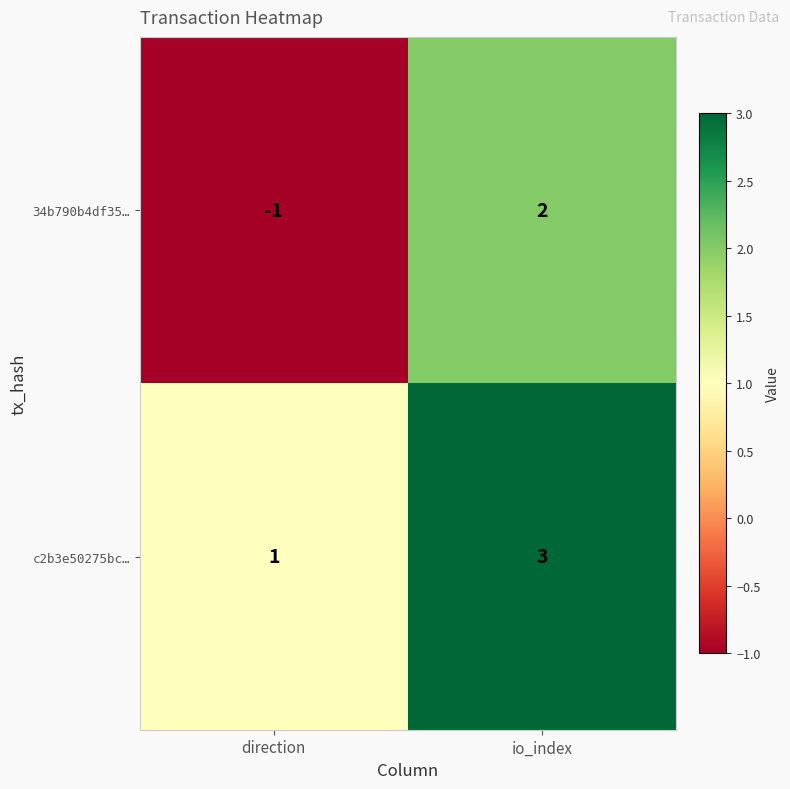

True or false: 34b790b4df35… has a value of 1 at io_index.

False